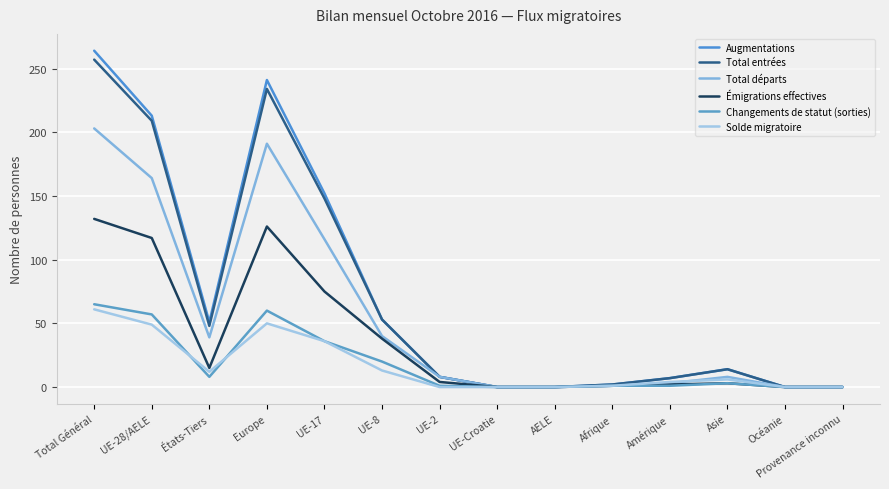

Is this an area chart (filled region under the line)?

No